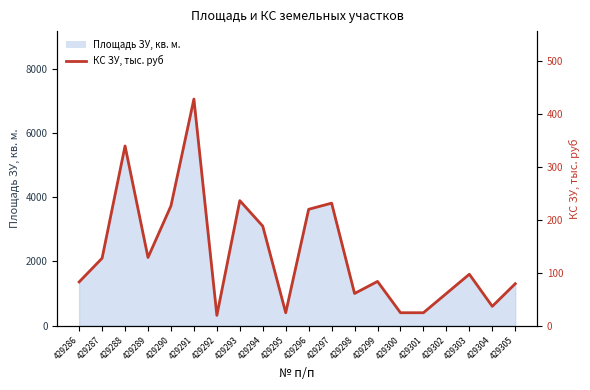

What is the value of the 18th point from the left?

97.1